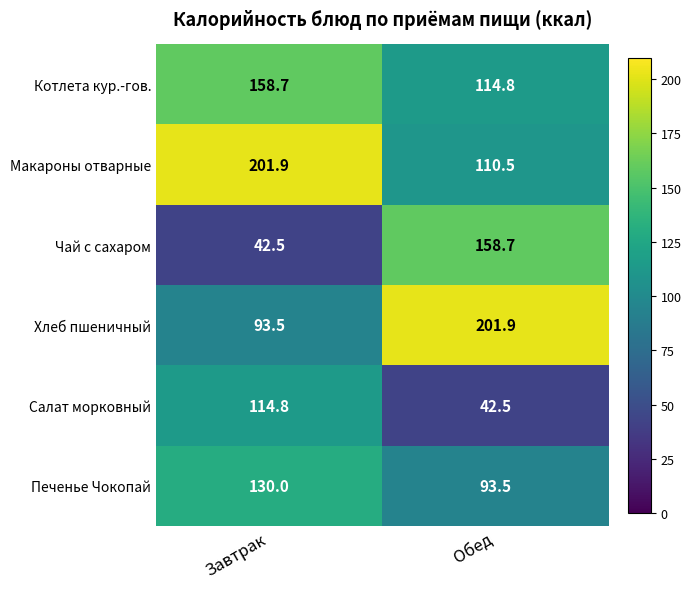

True or false: Печенье Чокопай has a value of 205.7 at Завтрак.

False